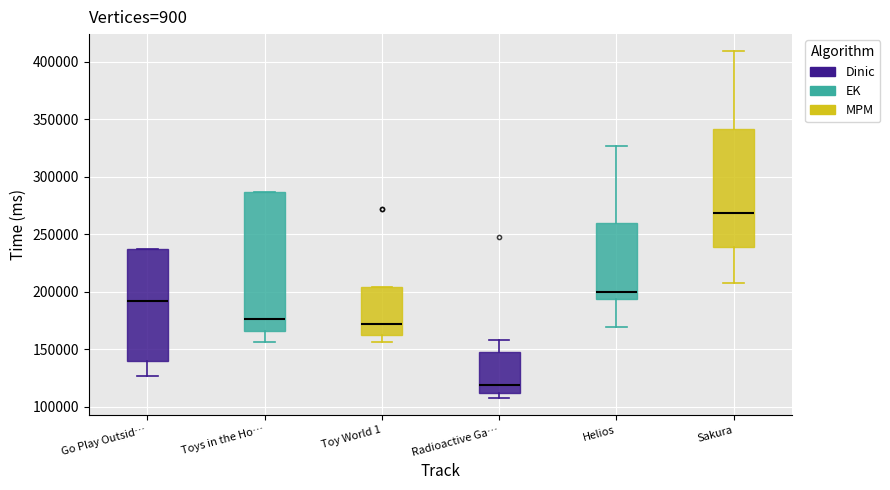

Which box's median line is the highest?

Sakura